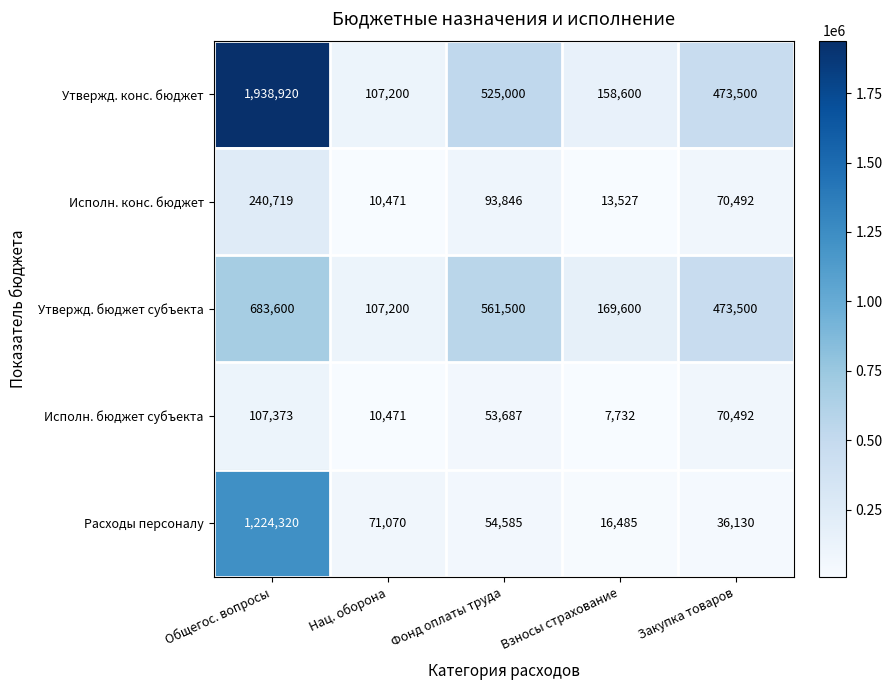

What is the total value across all series at Общегос. вопросы?

4194932